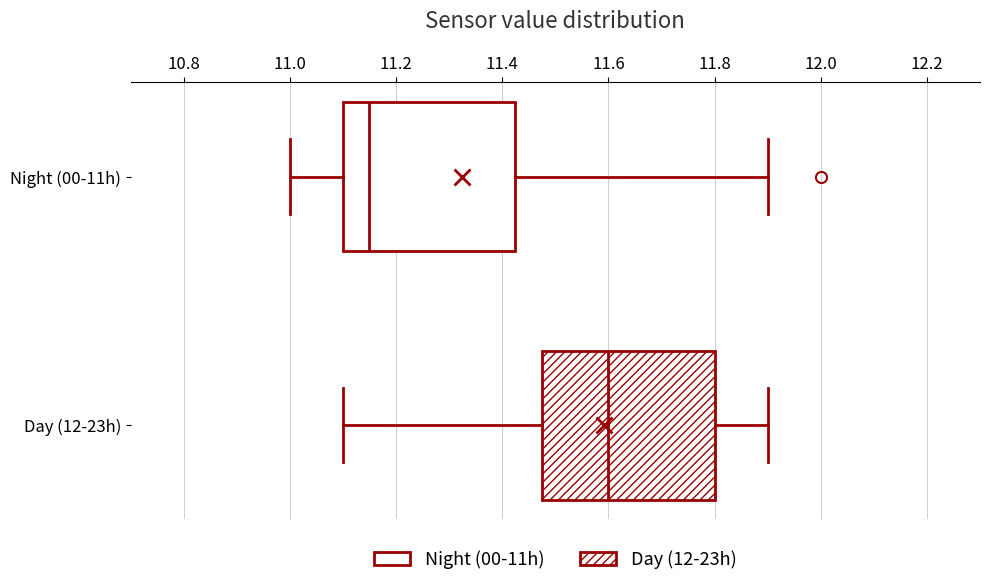

Reading bottom to top, transcribe this box plot: for each box, give where its median line is, the range the box spans, and where its two whiskers end, as read against the x-axis. The values are not printed on the chart, so give them approximately, as read against the axis.

Day (12-23h): median 11.60, box 11.48 to 11.80, whiskers 11.10 to 11.90
Night (00-11h): median 11.16, box 11.10 to 11.42, whiskers 11.00 to 11.90